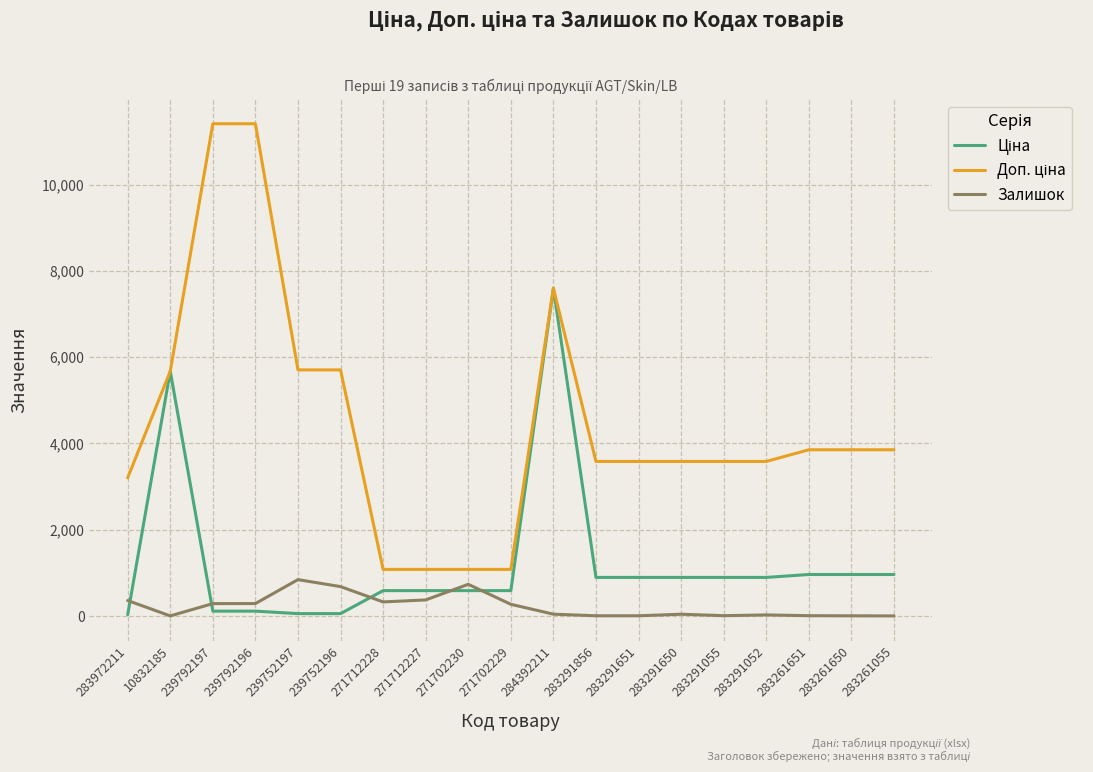

What is the maximum value shown in the chart?

11410.0